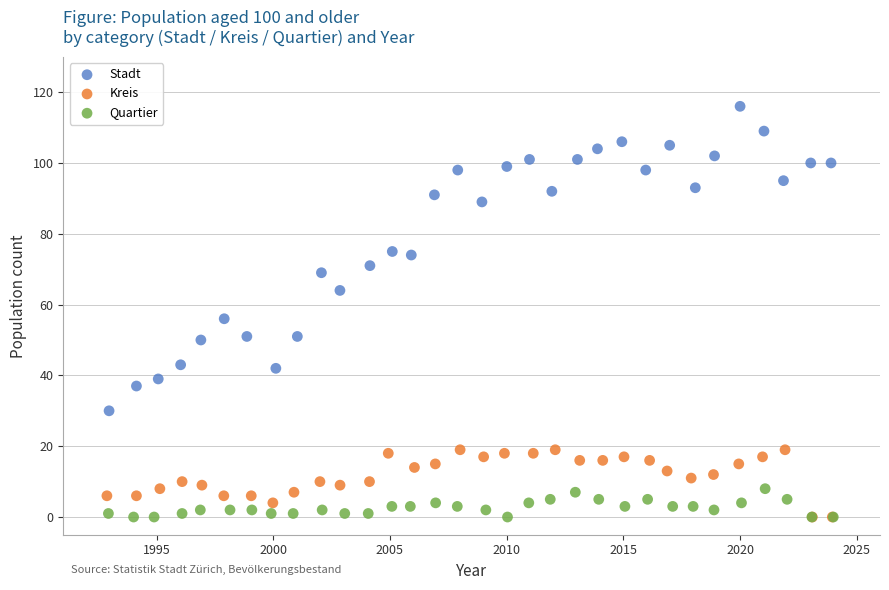

Which series reaches the maximum Y coordinate?

Stadt